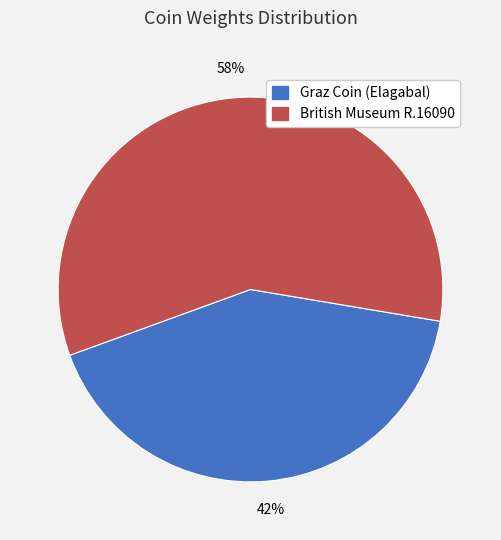

Do Graz Coin (Elagabal) and British Museum R.16090 together represent more than half of the pie?

Yes